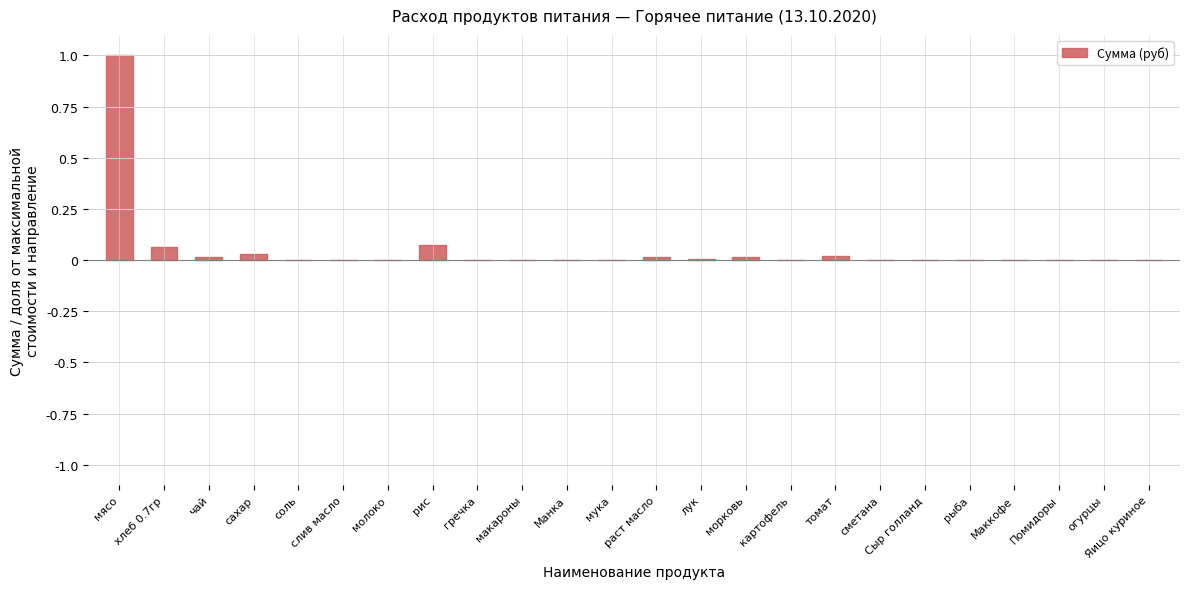

The chart shows a value of 0.7 at молоко. True or false?

False